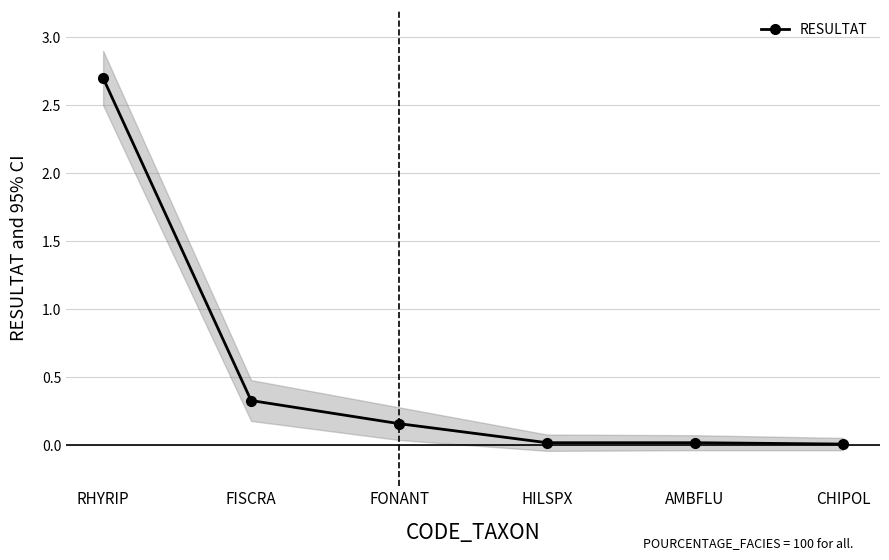

List the labels in order of value, smallest first.

CHIPOL, HILSPX, AMBFLU, FONANT, FISCRA, RHYRIP